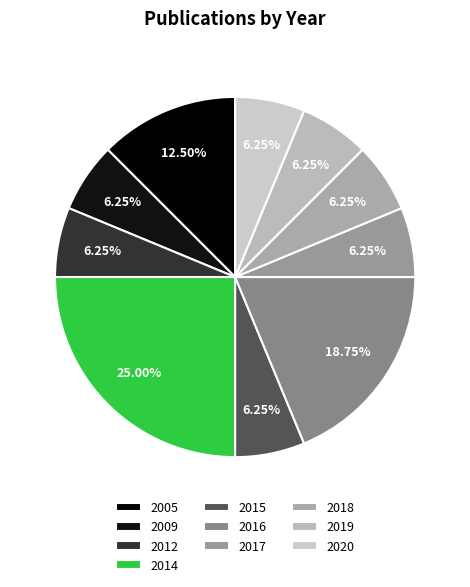

Which has a higher value, 2012 or 2018?

2012